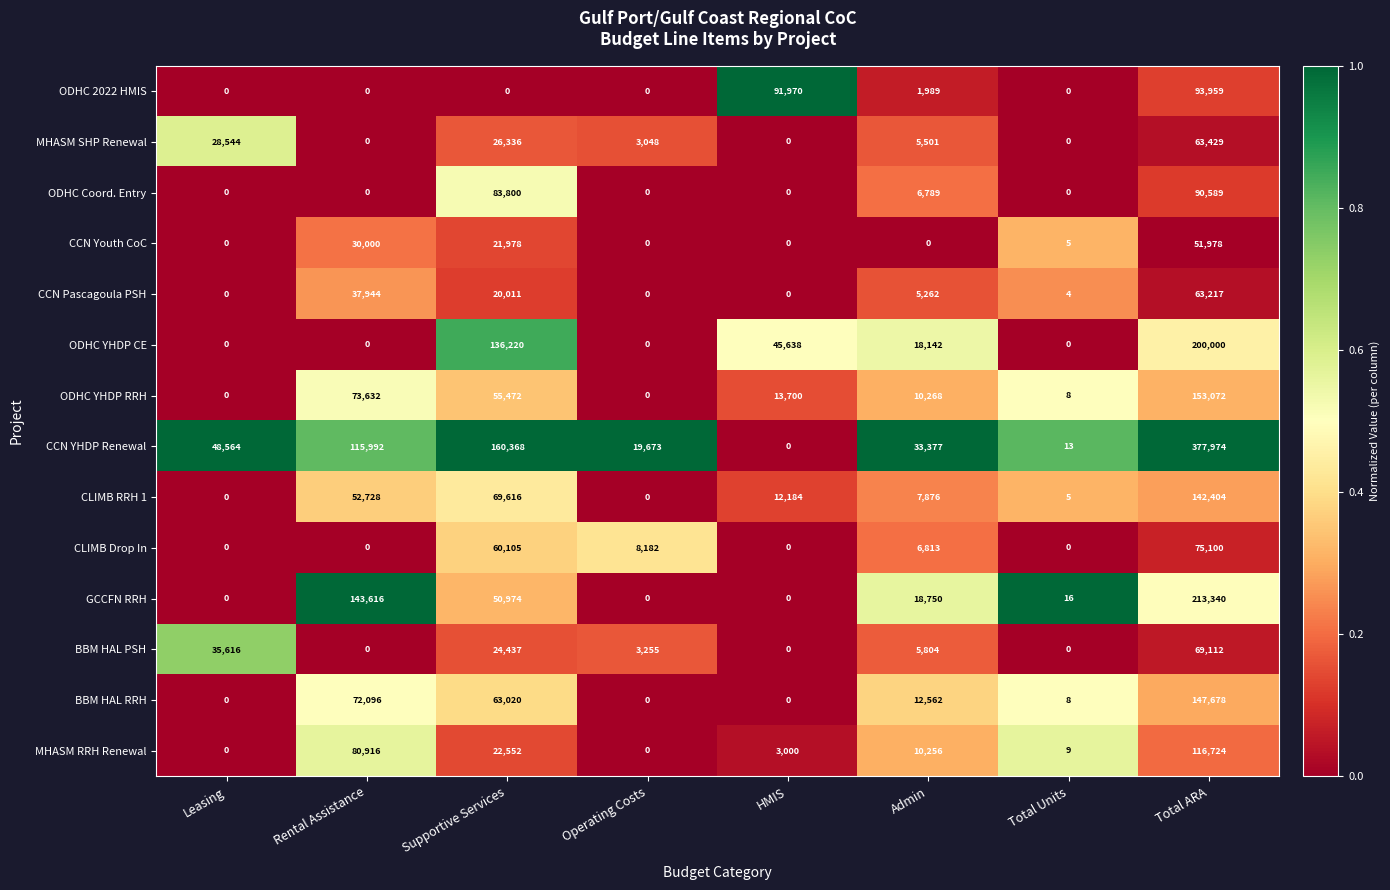

True or false: ODHC 2022 HMIS has a value of -50900 at Total Units.

False